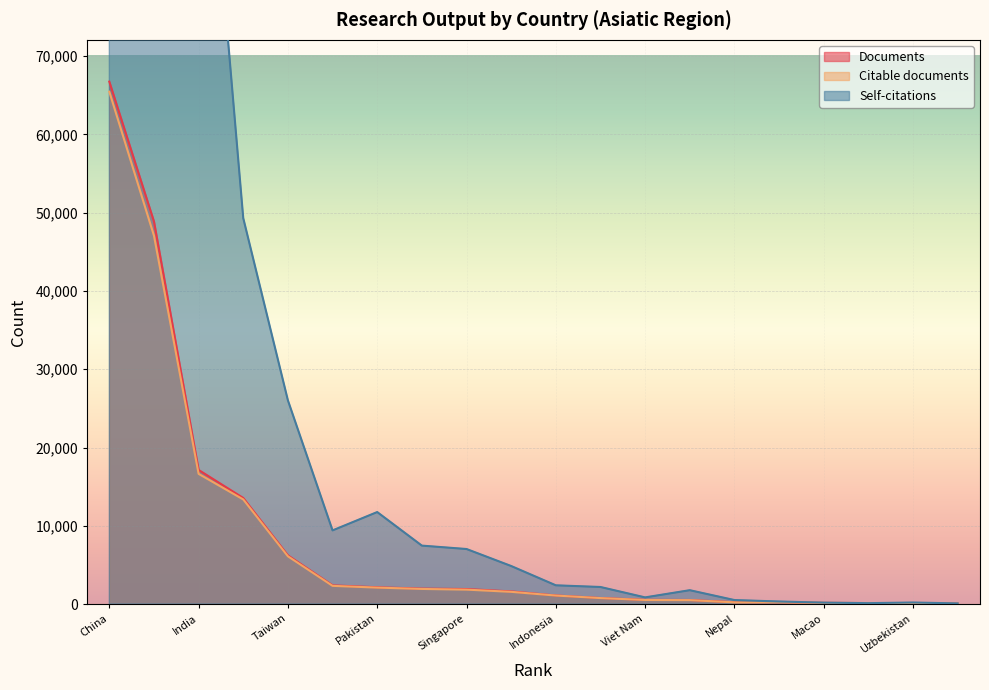

How many lines are shown in the chart?

3